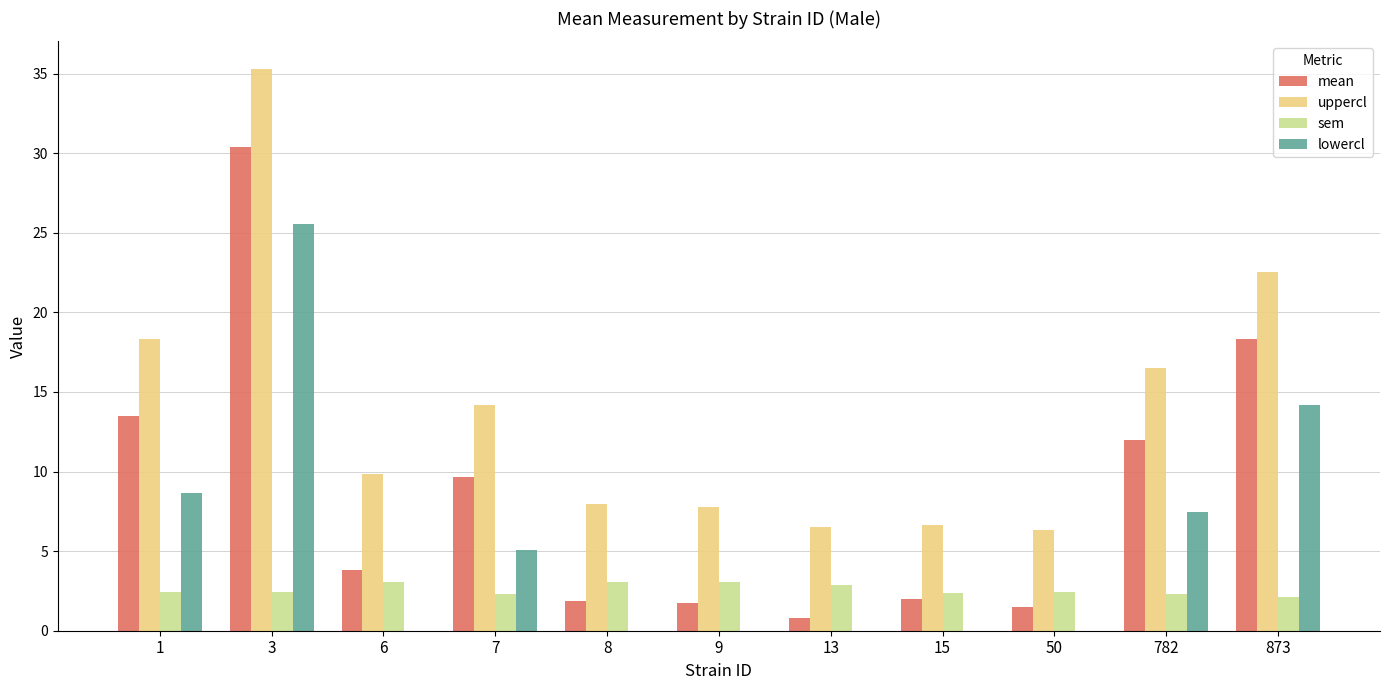

What is the total value across all series at 9?

12.6